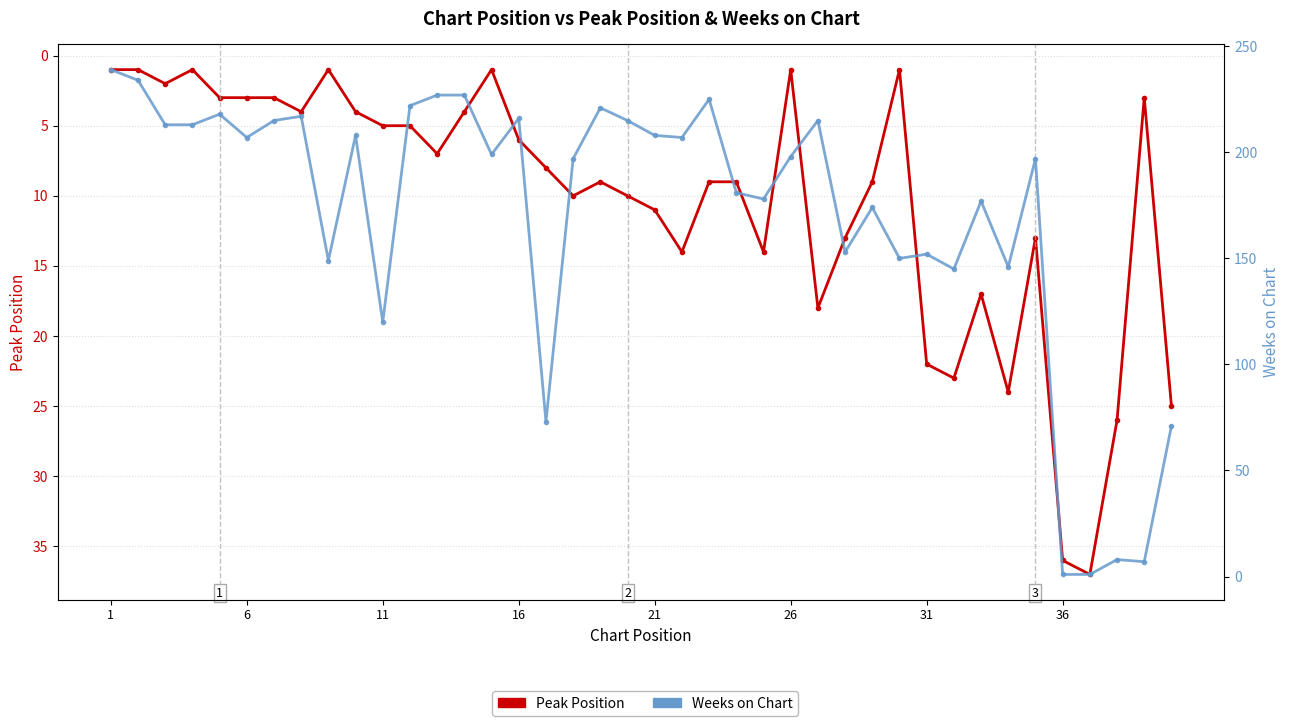

Which series has the widest spread of values?

Weeks on Chart